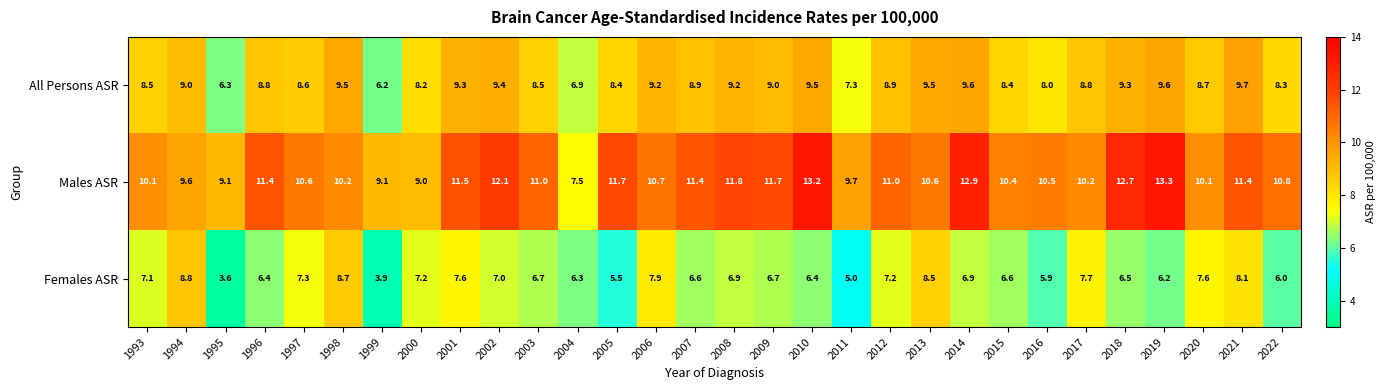

At which category is the sum across all series the highest?

2014